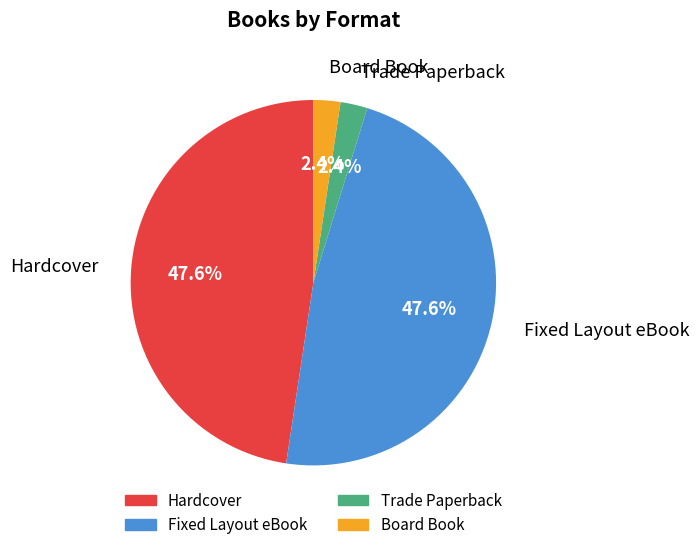

Is Fixed Layout eBook the majority of the pie?

No